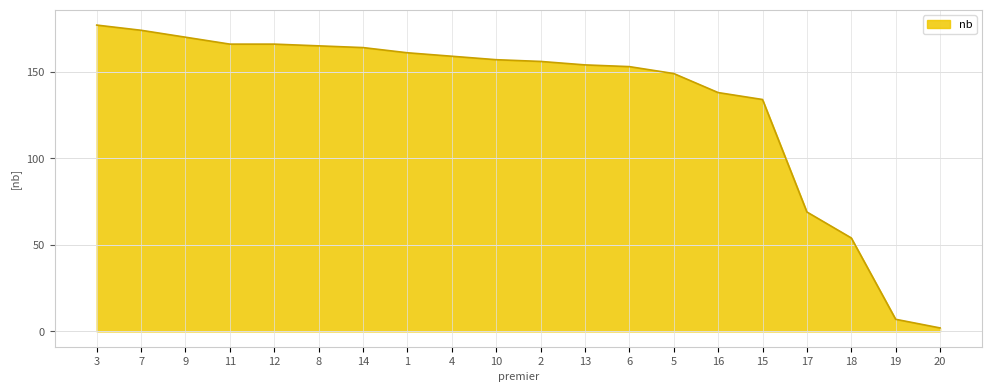

True or false: the data shows 174 at 7.

True